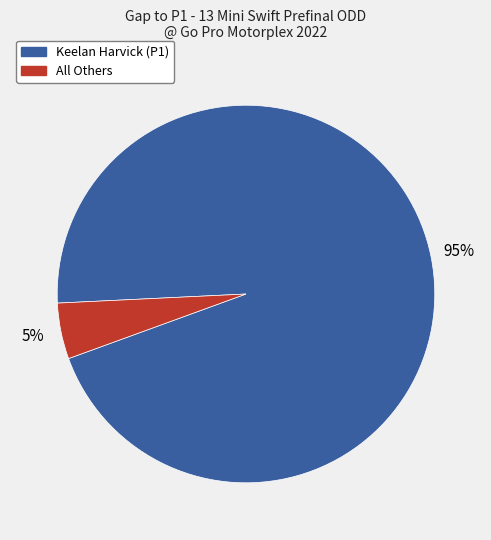

Does any single category account for the majority?

Yes